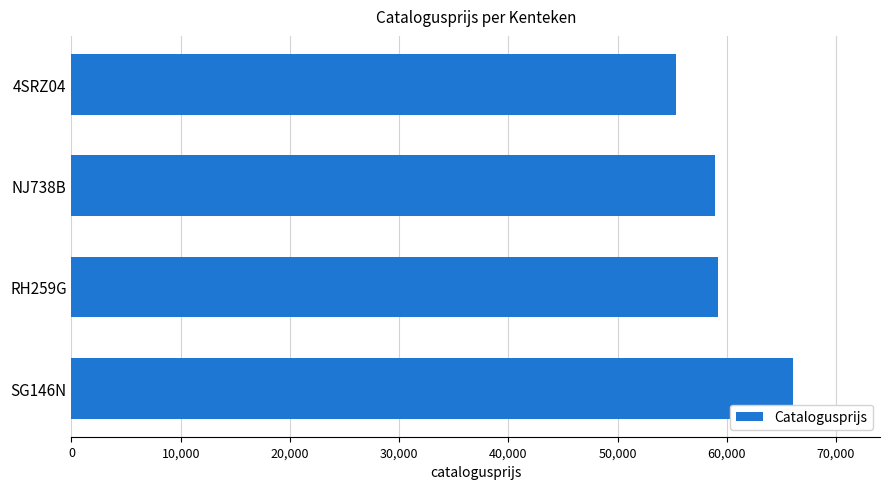

Is it true that the value at 4SRZ04 is 55311?

True